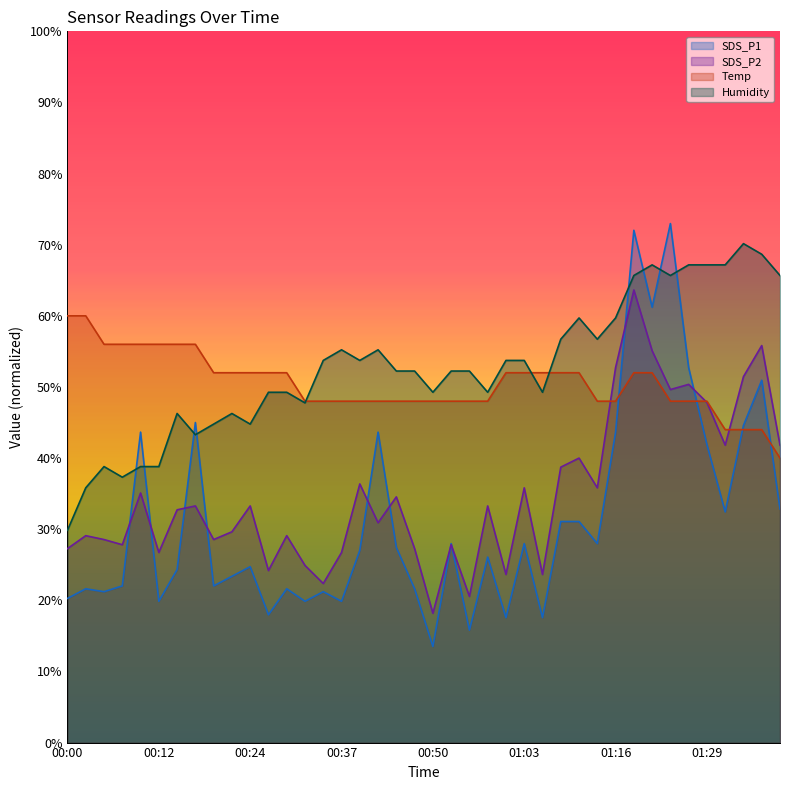

What is the maximum value for Temp?

60.0